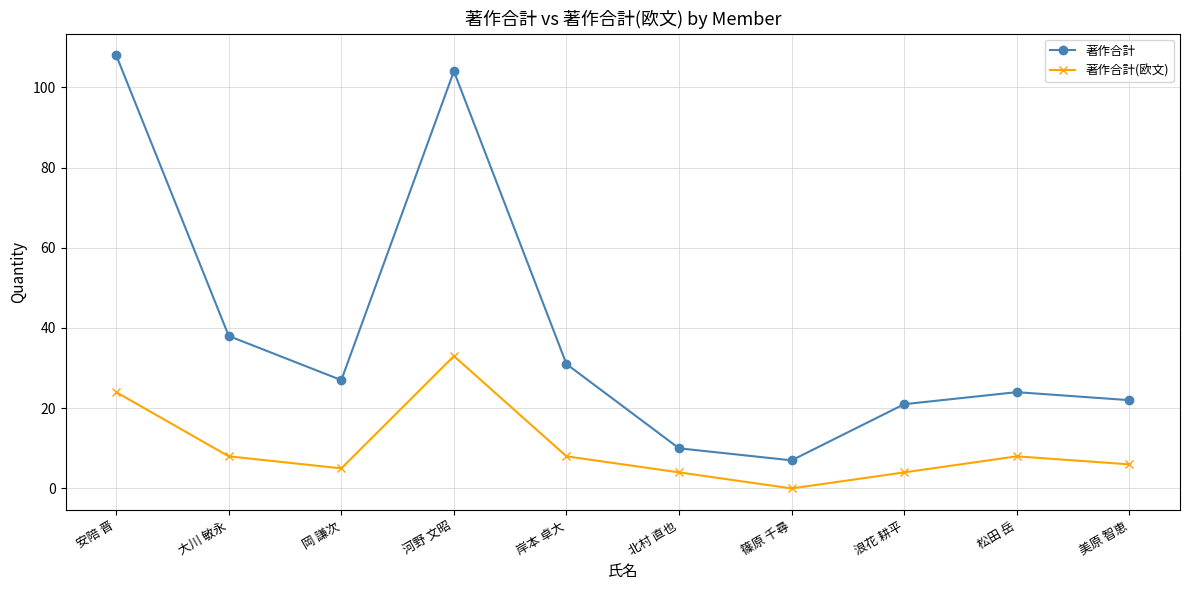

What is the difference between the 著作合計(欧文) values at 岡 謙次 and 浪花 耕平?

1